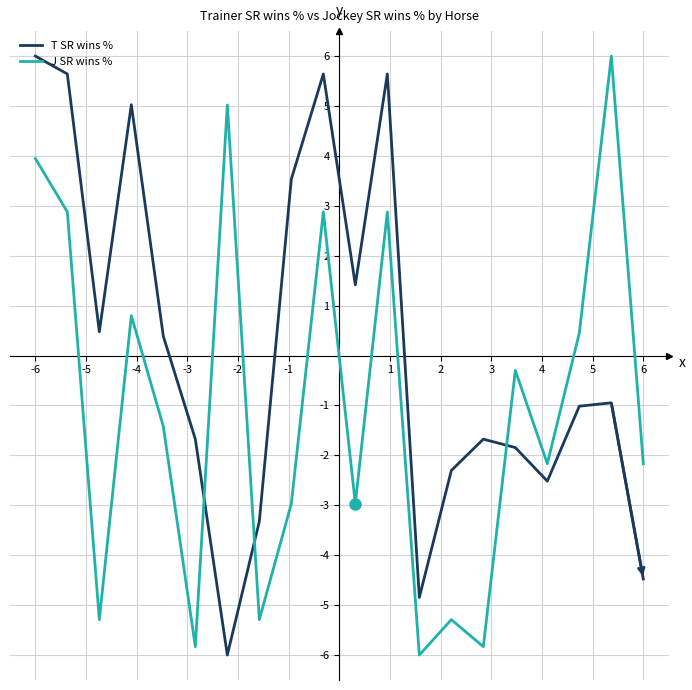

What is the maximum value for T SR wins %?

6.0